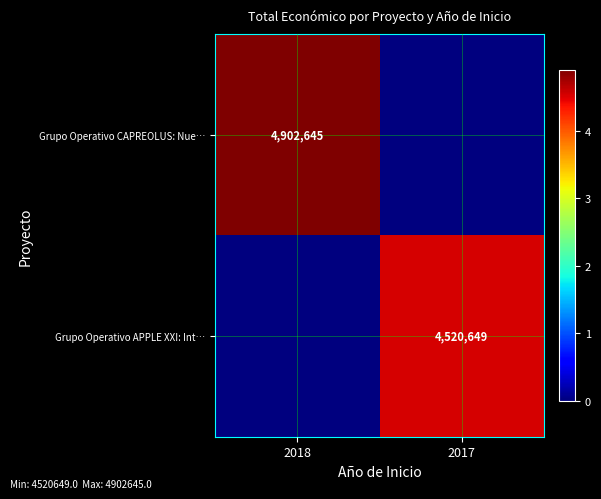

The Grupo Operativo CAPREOLUS: Nue… series shows 2881968 at 2018. True or false?

False